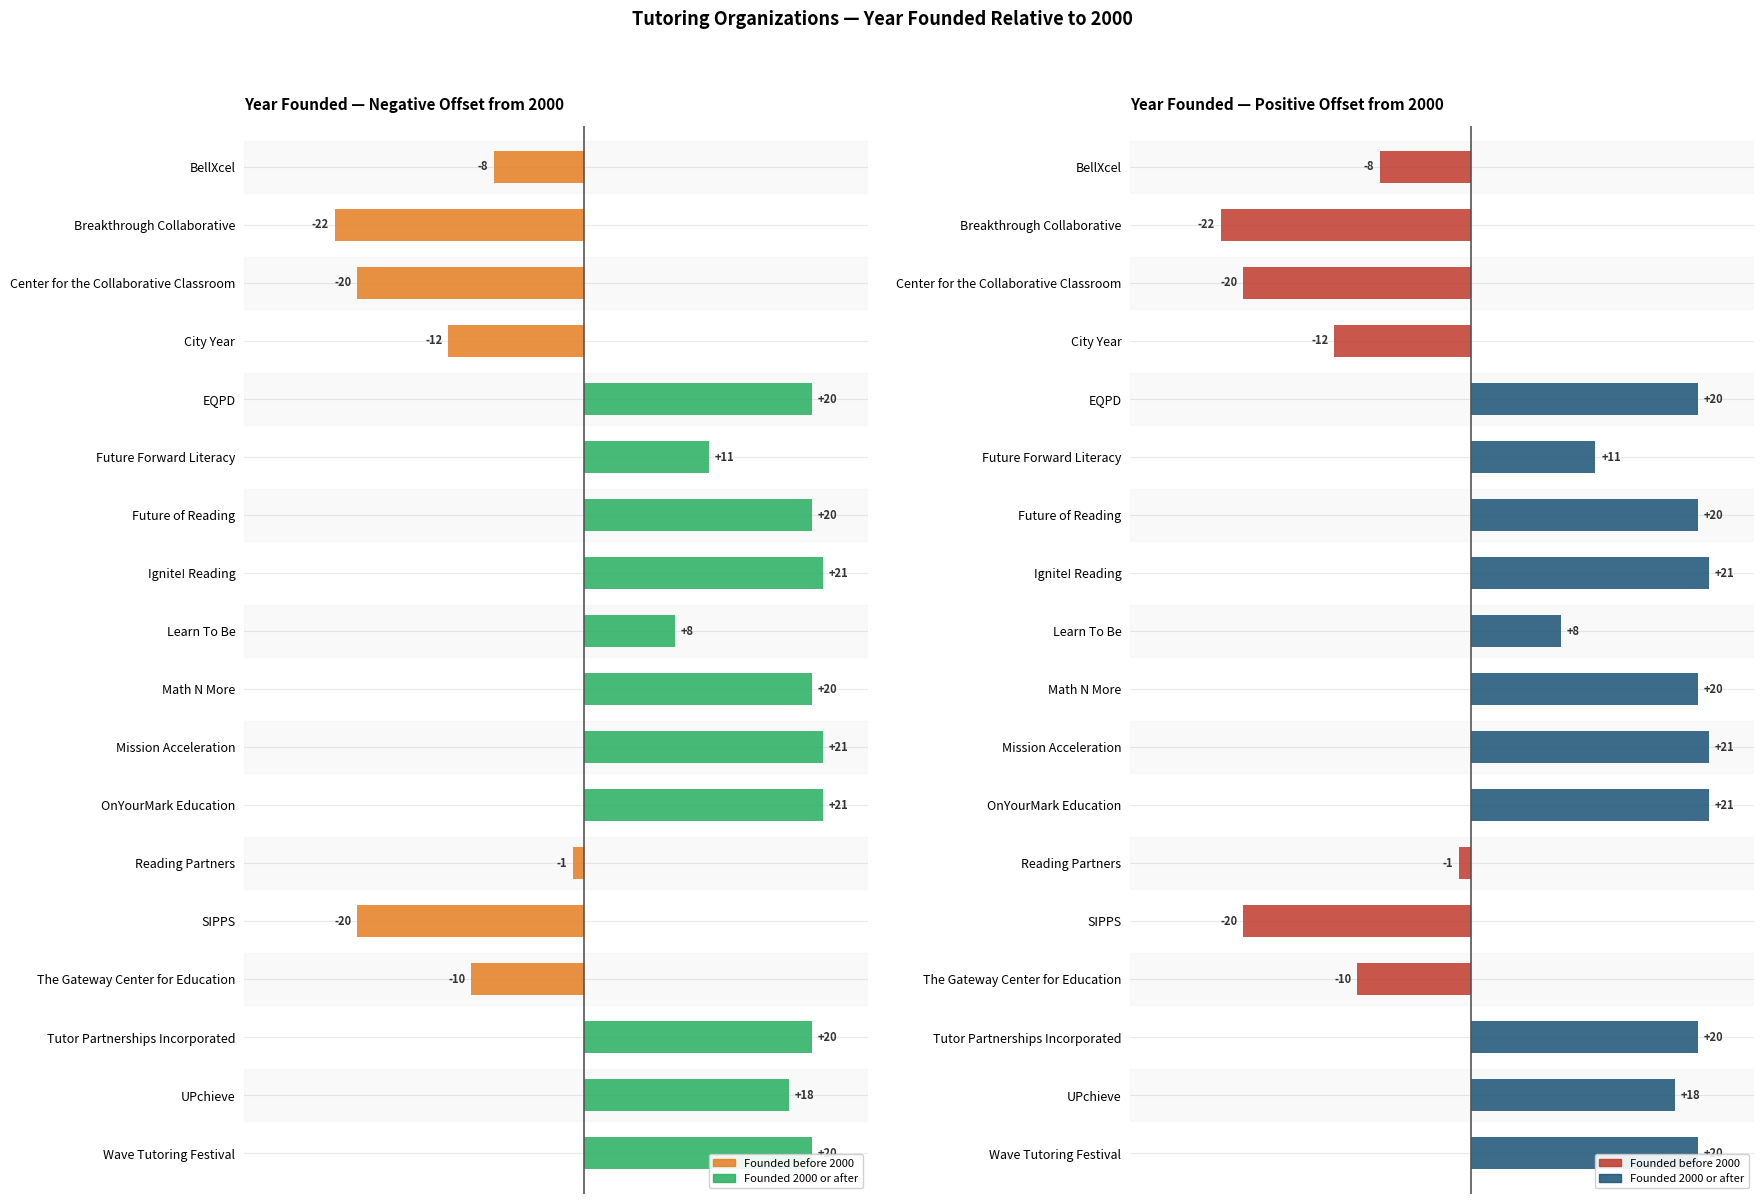

What is the smallest value displayed?

-22